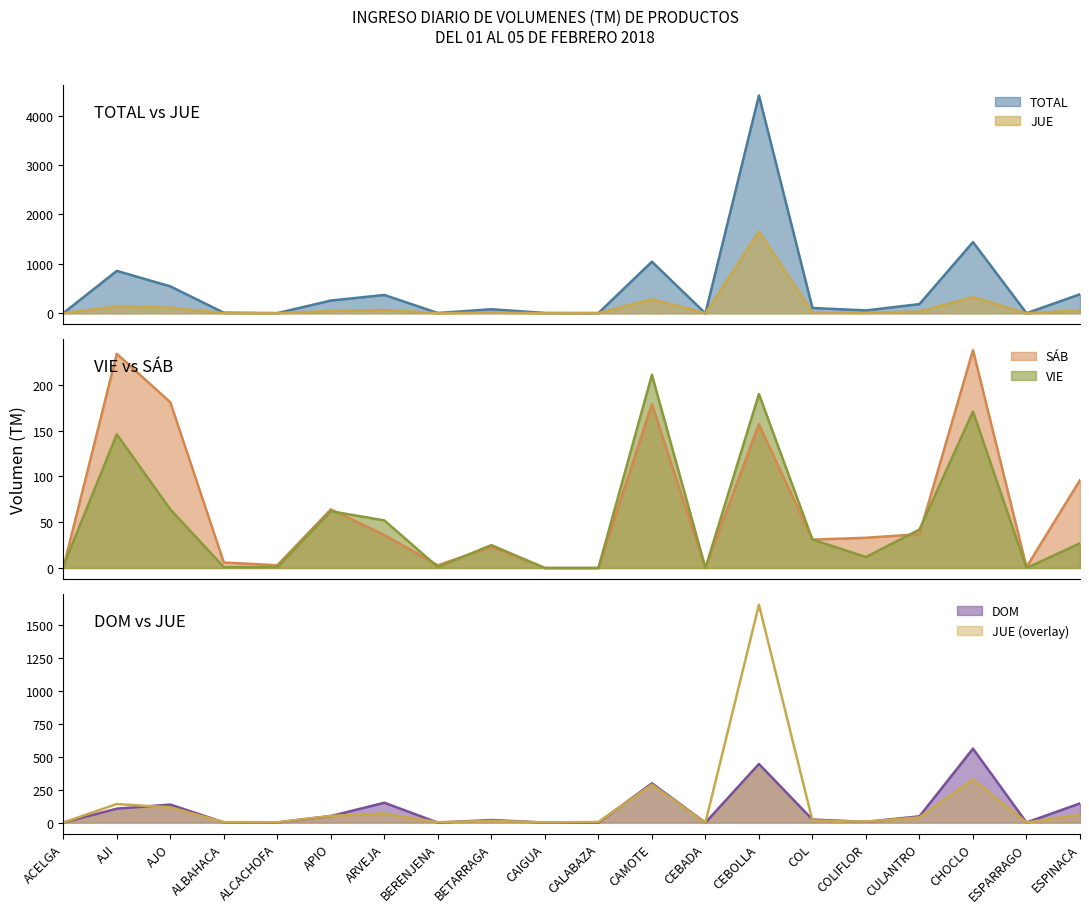

What is the spread (max minus min) of values at ESPINACA?

359